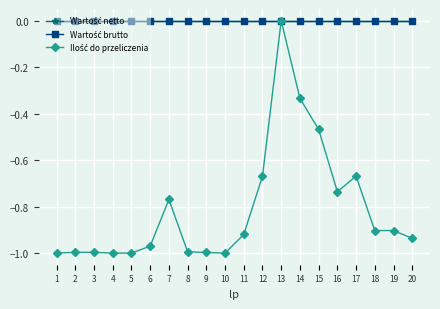

True or false: Wartość brutto and Wartość netto intersect in this chart.

False